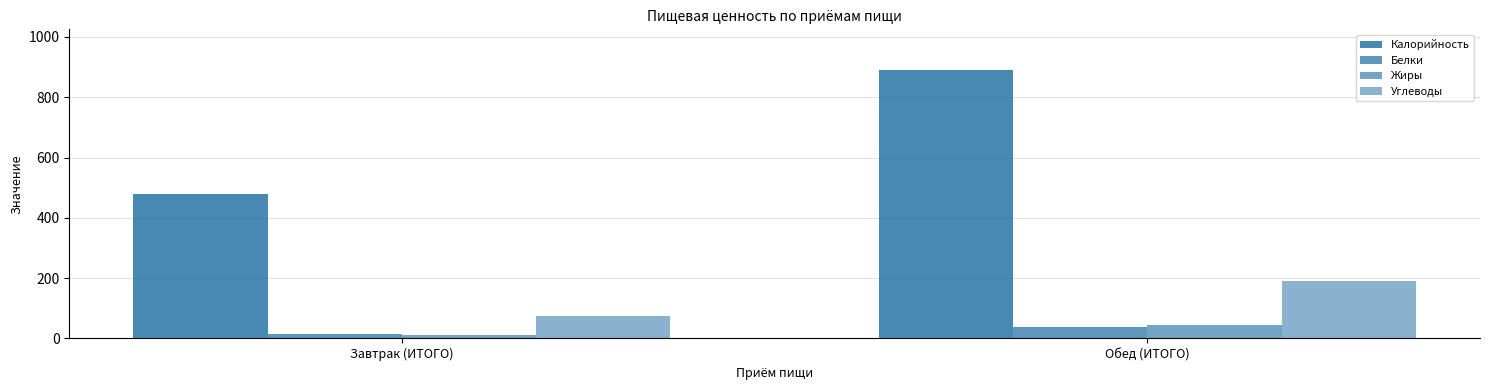

How many data points in Белки are above 39?

1